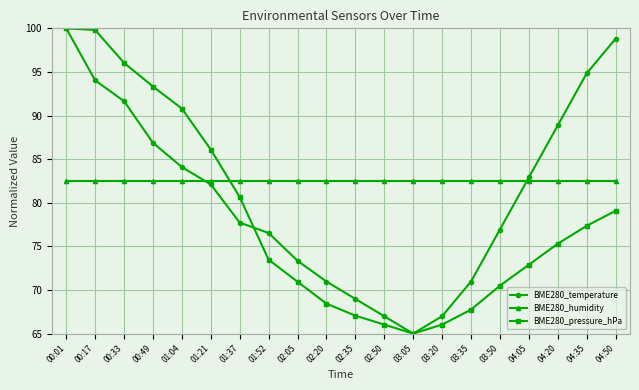

Which label corresponds to the smallest value in the chart?

03:05